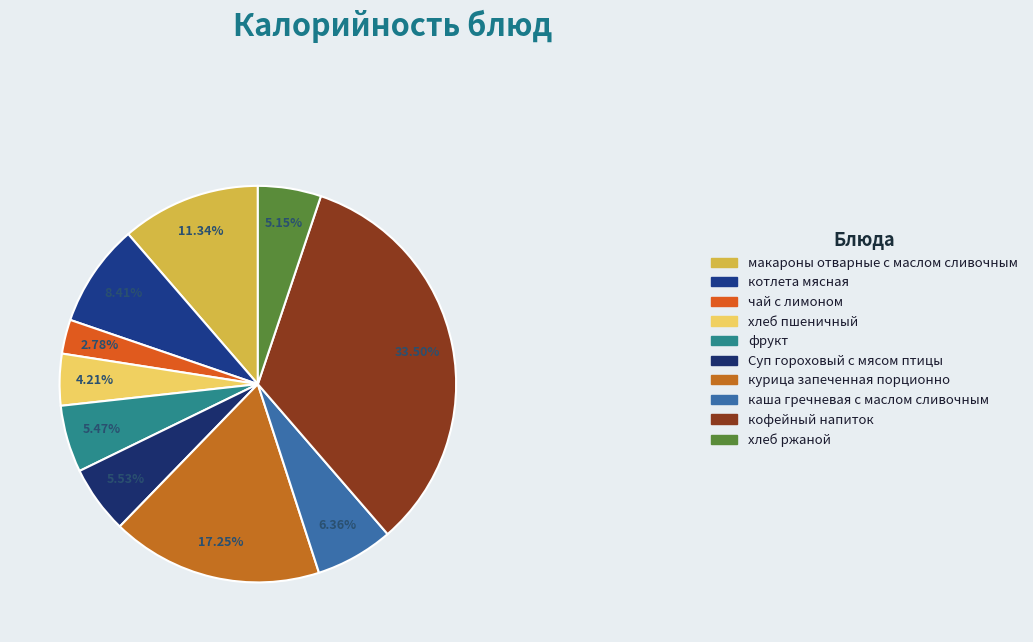

What is the change in value from котлета мясная to чай с лимоном?

-113.2